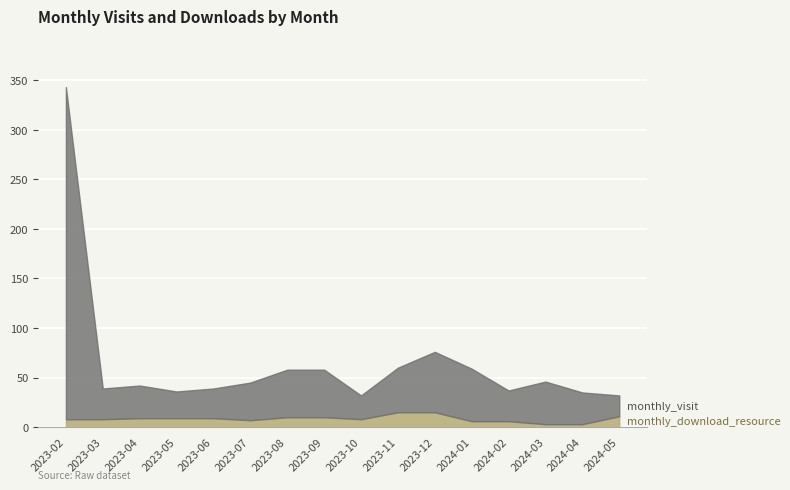

What is the average value of the monthly_download_resource series?

9